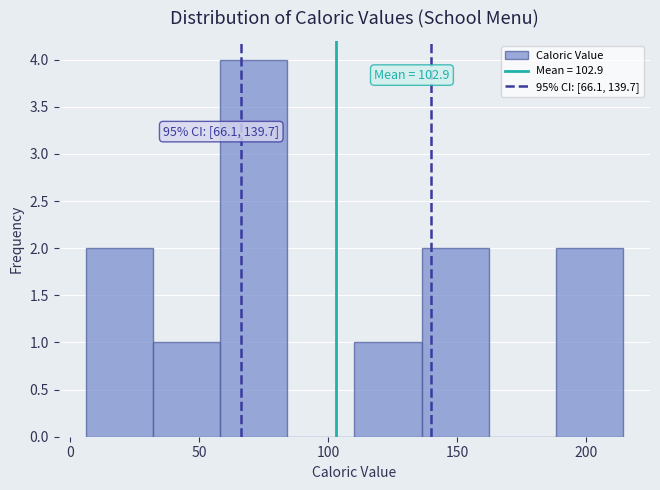

Which range on the x-axis has the tallest bar?

60 to 85